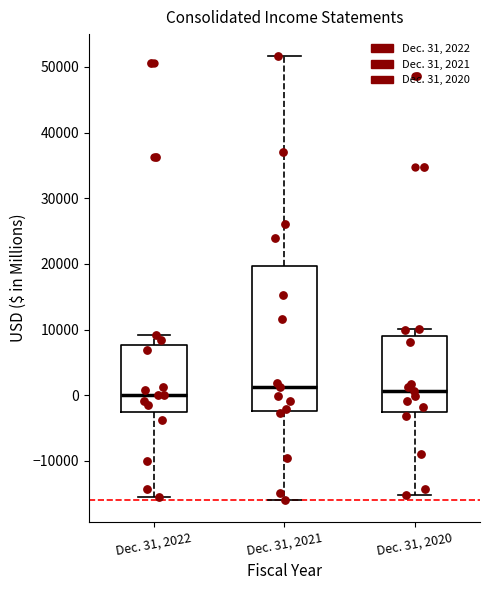

Where does the median line of the box for Dec. 31, 2020 sit on the y-axis? The values are not printed on the chart, so give them approximately, as read against the axis.

1000